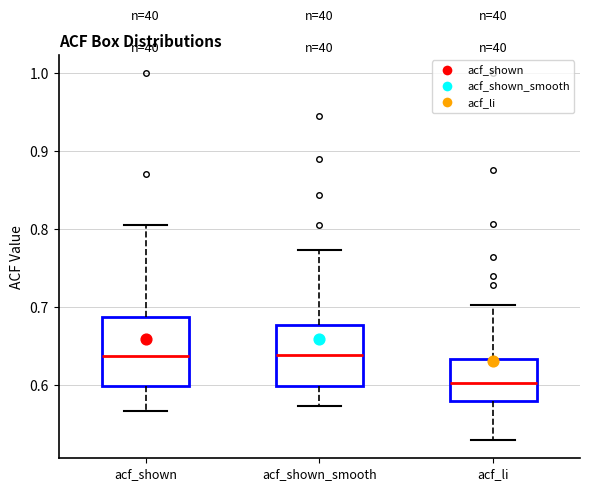

Reading left to right, transcribe this box plot: for each box, give where its median line is, the range the box spans, and where its two whiskers end, as read against the y-axis. The values are not printed on the chart, so give them approximately, as read against the axis.

acf_shown: median 0.64, box 0.60 to 0.69, whiskers 0.57 to 0.81
acf_shown_smooth: median 0.64, box 0.60 to 0.68, whiskers 0.57 to 0.77
acf_li: median 0.60, box 0.58 to 0.63, whiskers 0.53 to 0.70